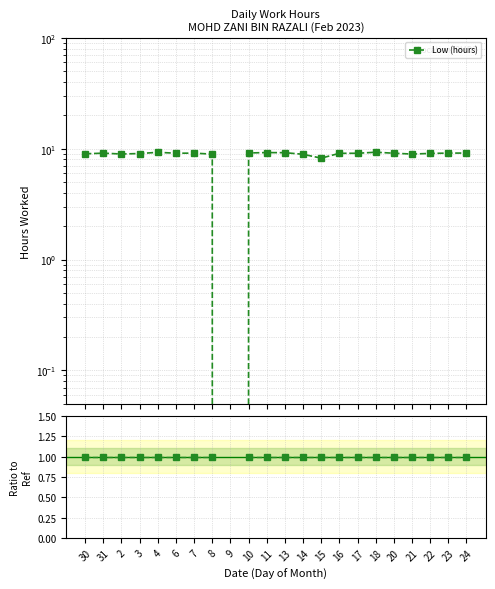

Does the chart display data point markers on the line(s)?

Yes